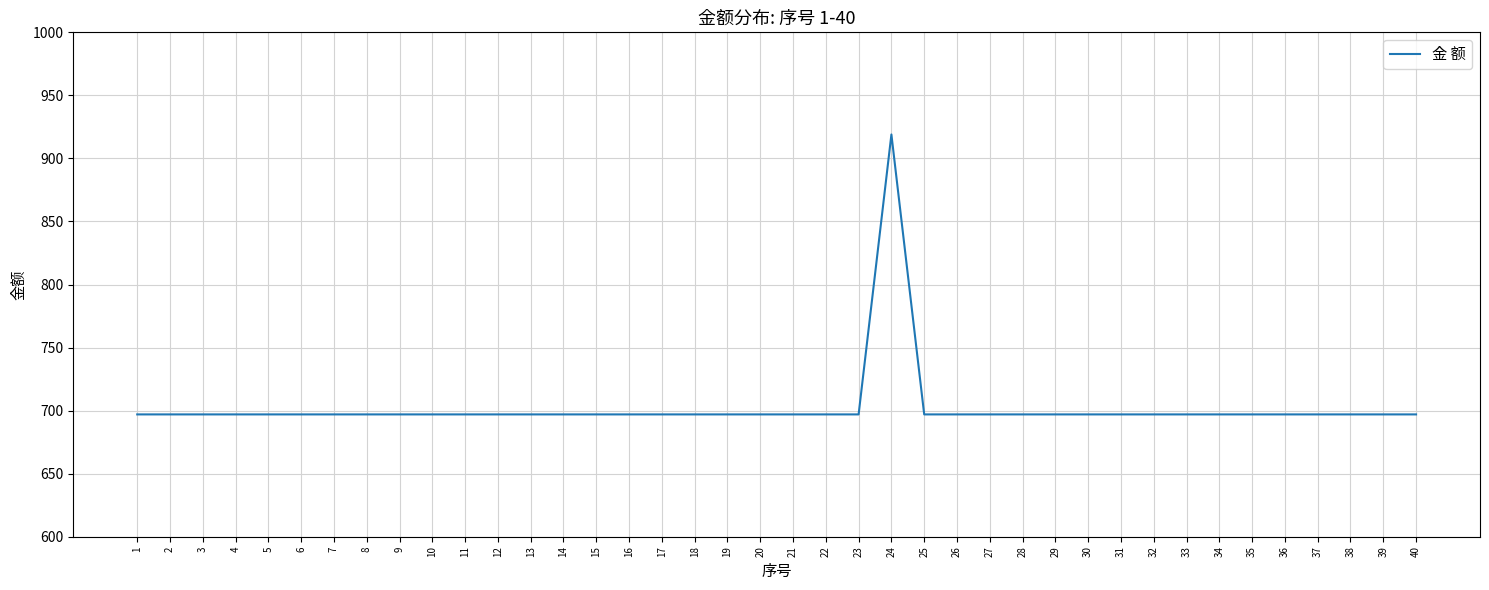

Count the number of data series in this chart.

1